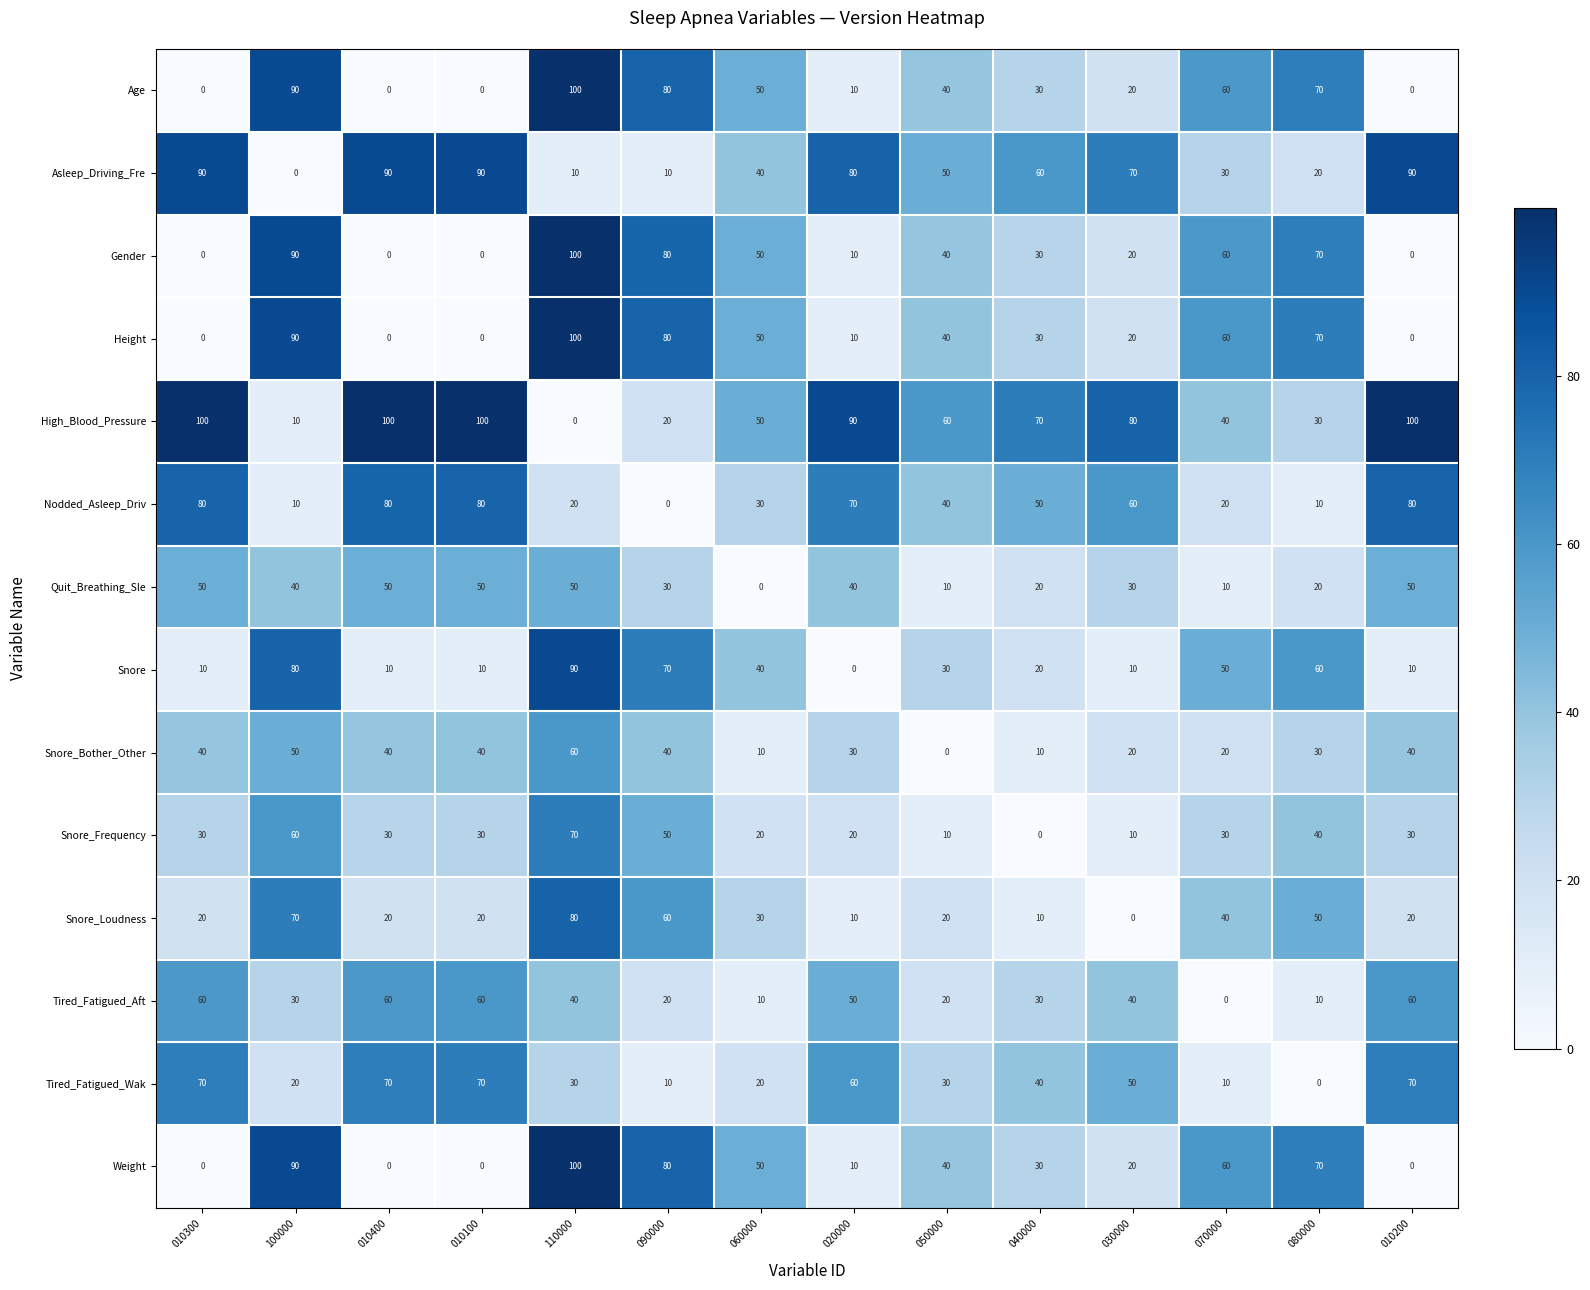

What is the total value across all series at 020000?

490